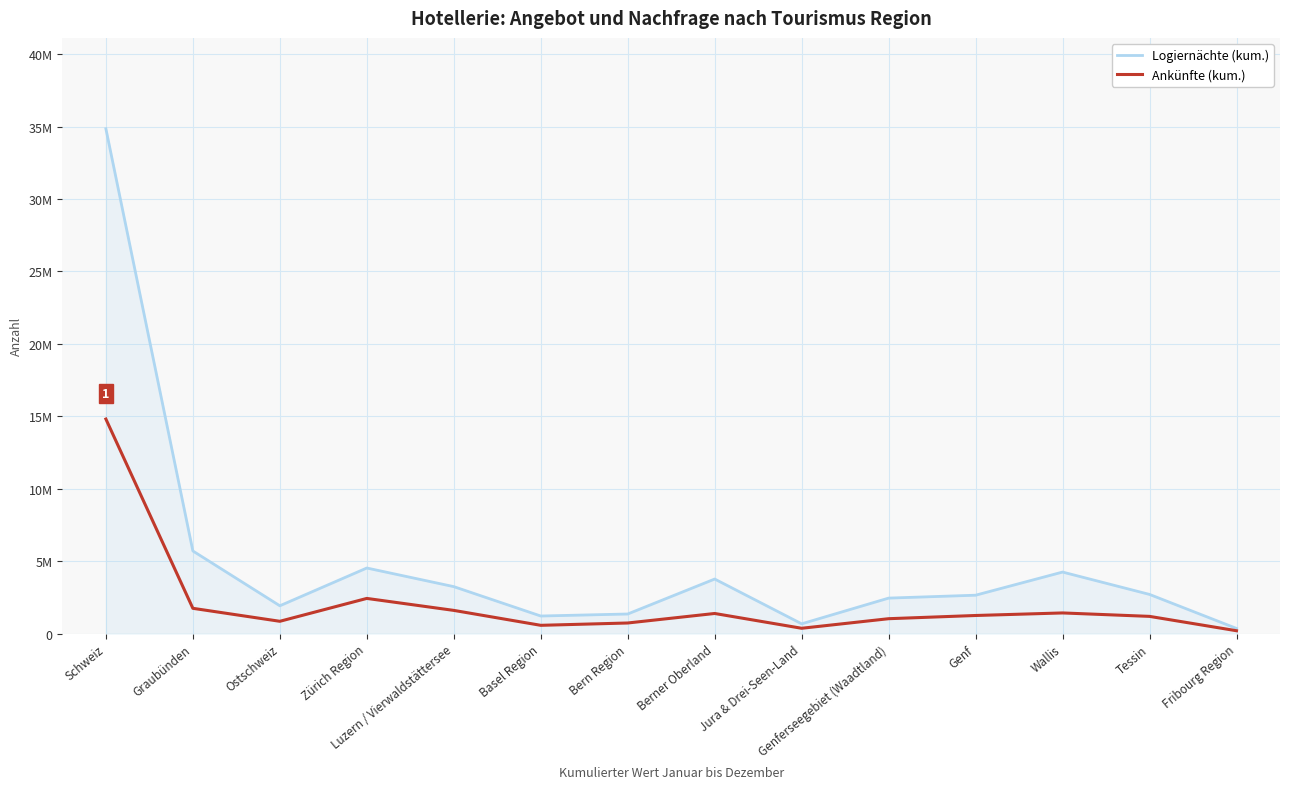

How many interior local peaks does the Ankünfte (kum.) series have?

3